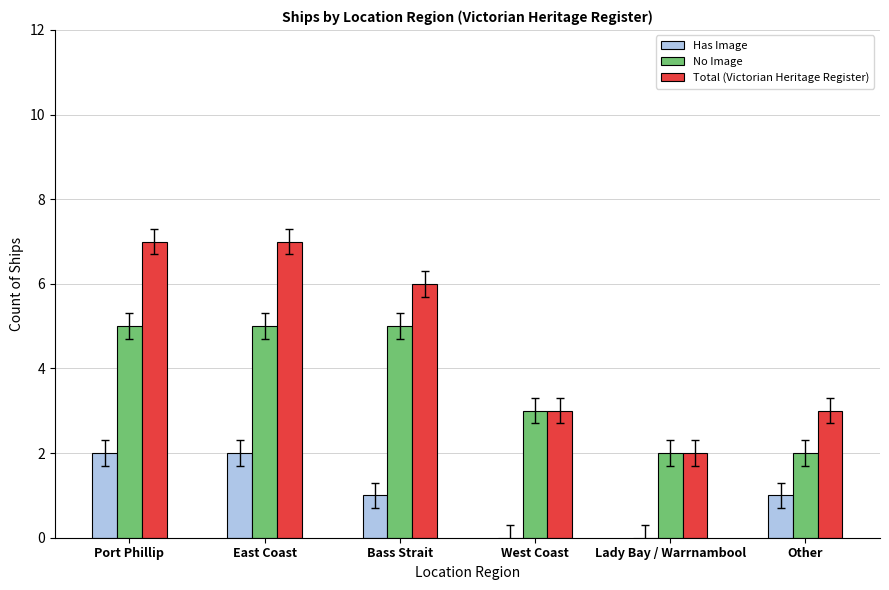

Count the No Image values in the range 2 to 5.

6